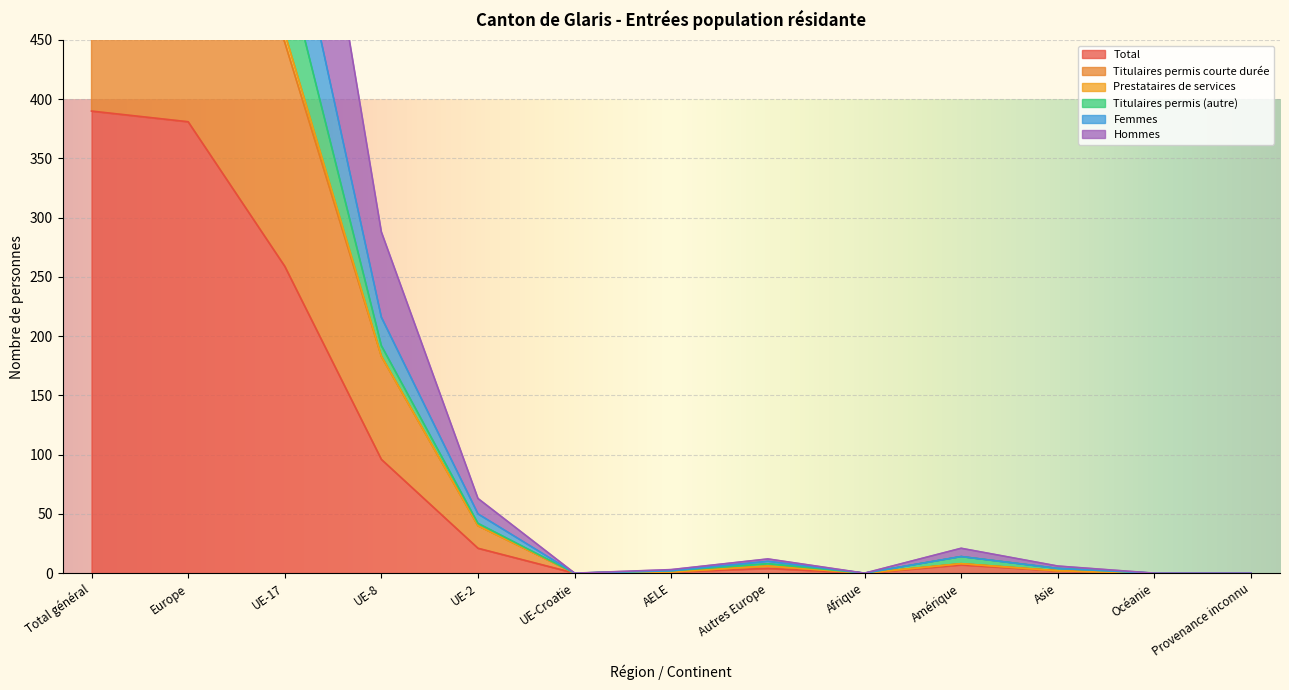

Is it true that Femmes equals 4 at AELE?

False